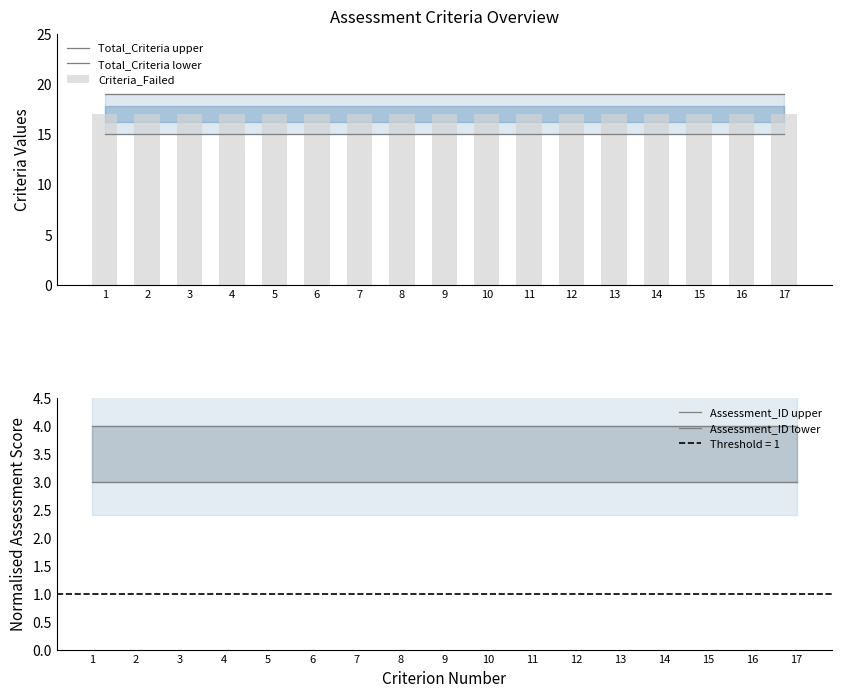

The value of Criteria_Failed at 12 is 29. True or false?

False